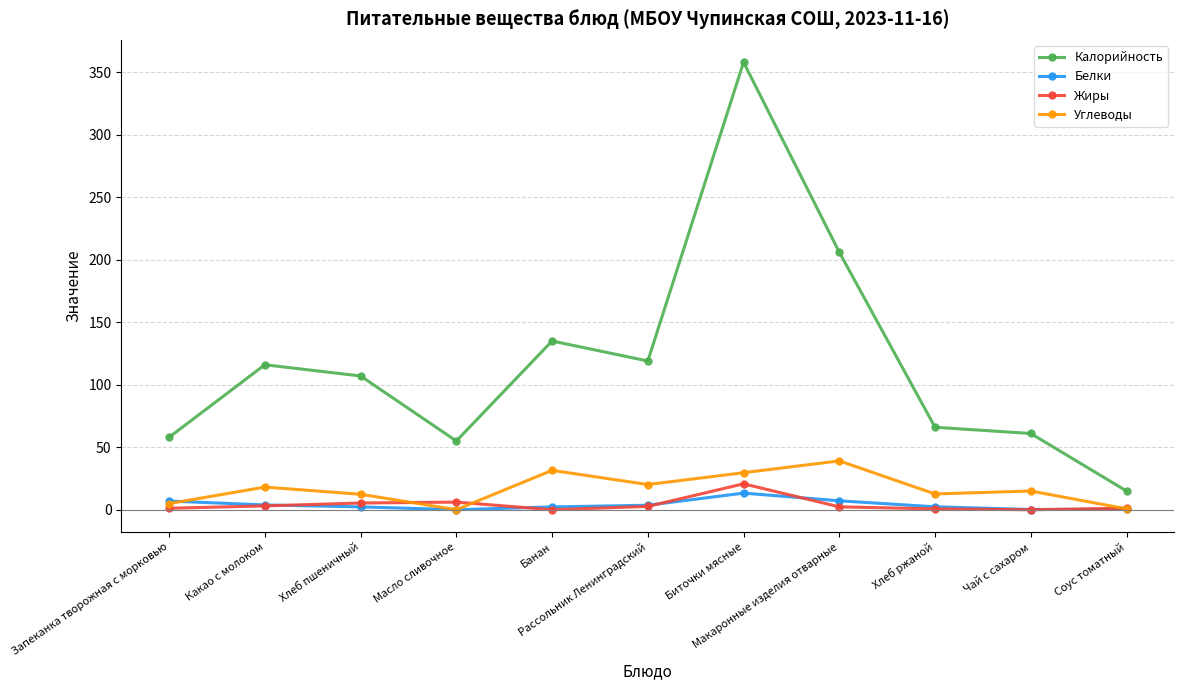

What is the average value of the Белки series?

3.9